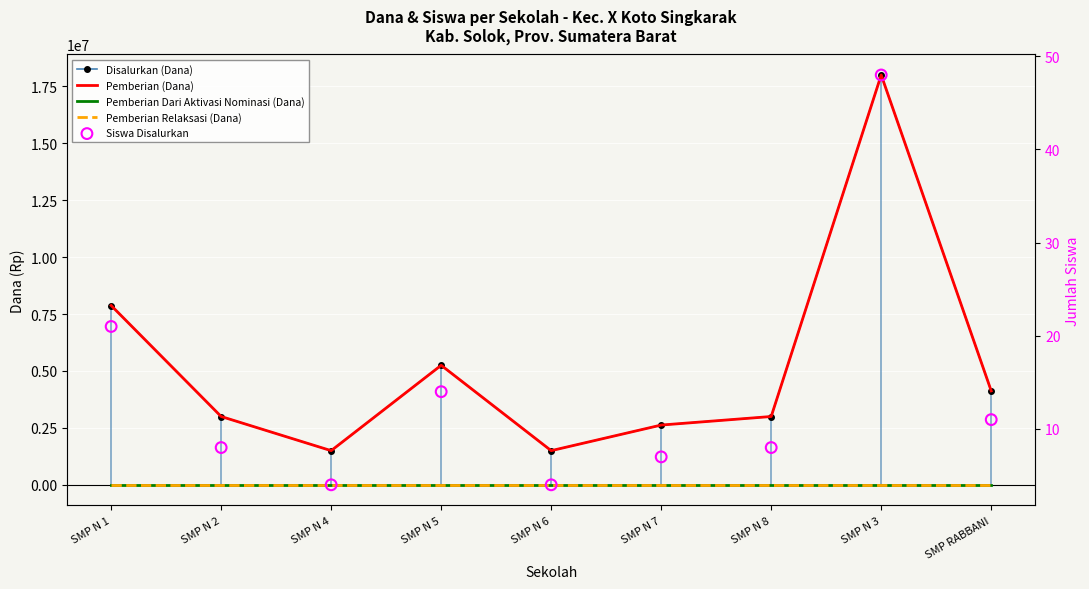

What are all the series names shown in the legend?

Disalurkan (Dana), Pemberian (Dana), Pemberian Dari Aktivasi Nominasi (Dana), Pemberian Relaksasi (Dana), Siswa Disalurkan